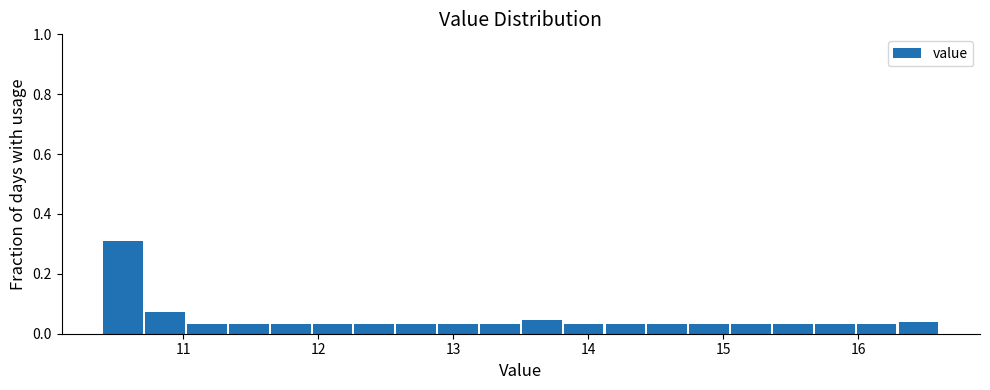

Around what value on the x-axis is the tallest bar? Give the approximate position of its centre, as read against the axis.

10.6